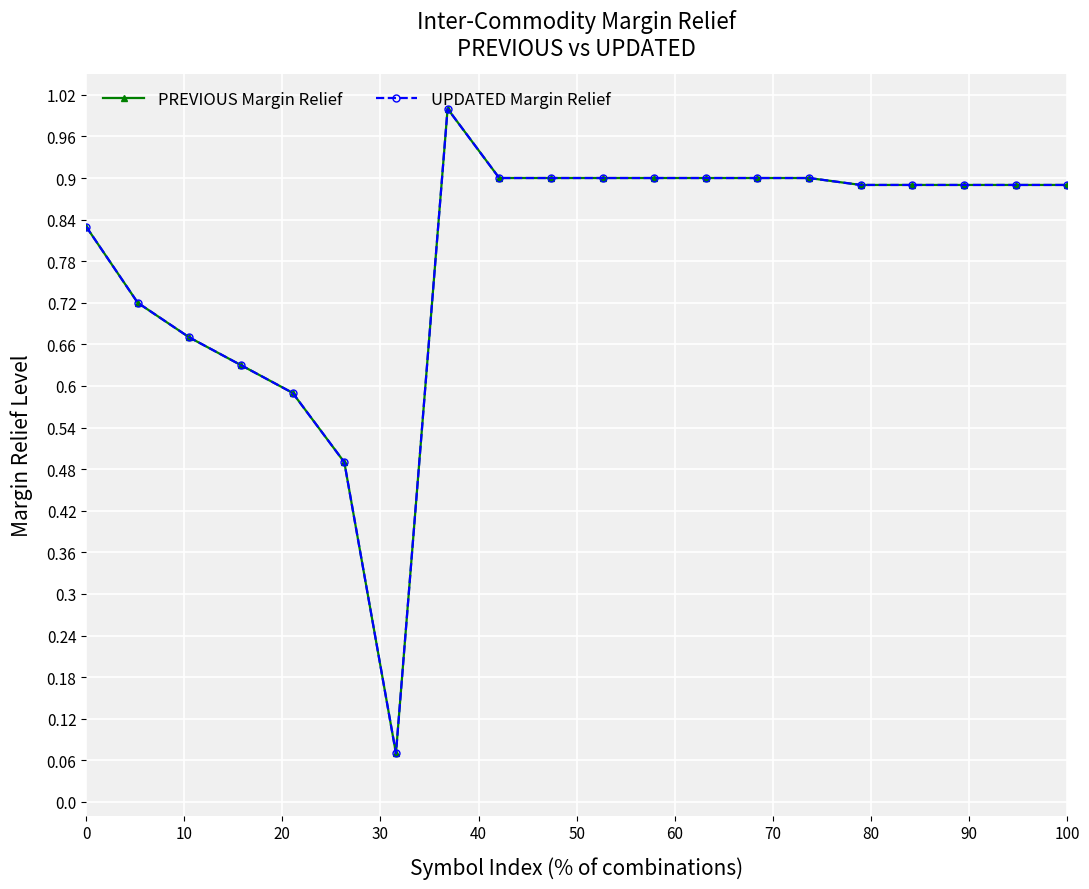

What is the value of the UPDATED Margin Relief point at the 1st from the left?

0.8